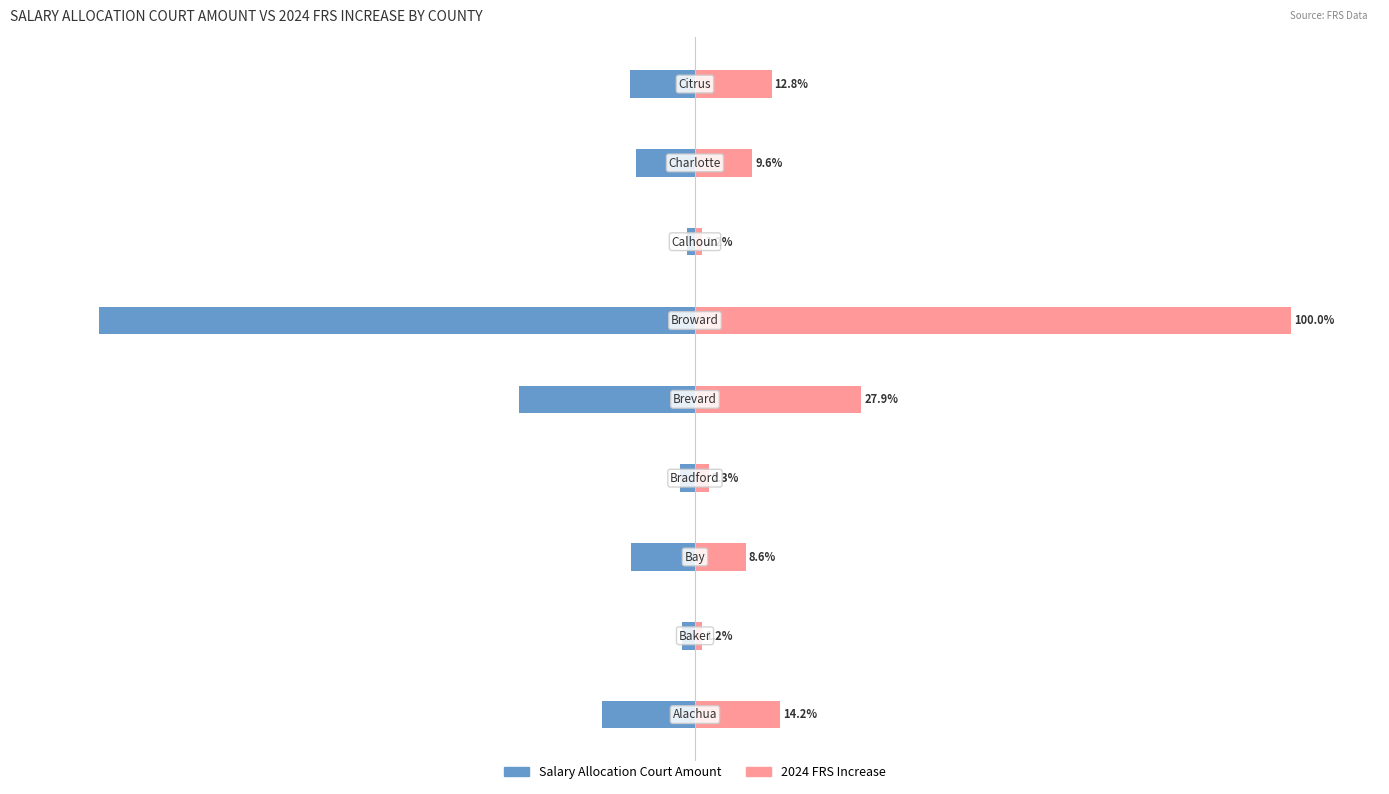

Reading right to left, transcribe all the data shown in this chart.

Salary Allocation Court Amount: -10.9	-9.8	-1.4	-100.0	-29.5	-2.6	-10.7	-2.2	-15.6
2024 FRS Increase: 12.8	9.6	1.2	100.0	27.9	2.3	8.6	1.2	14.2